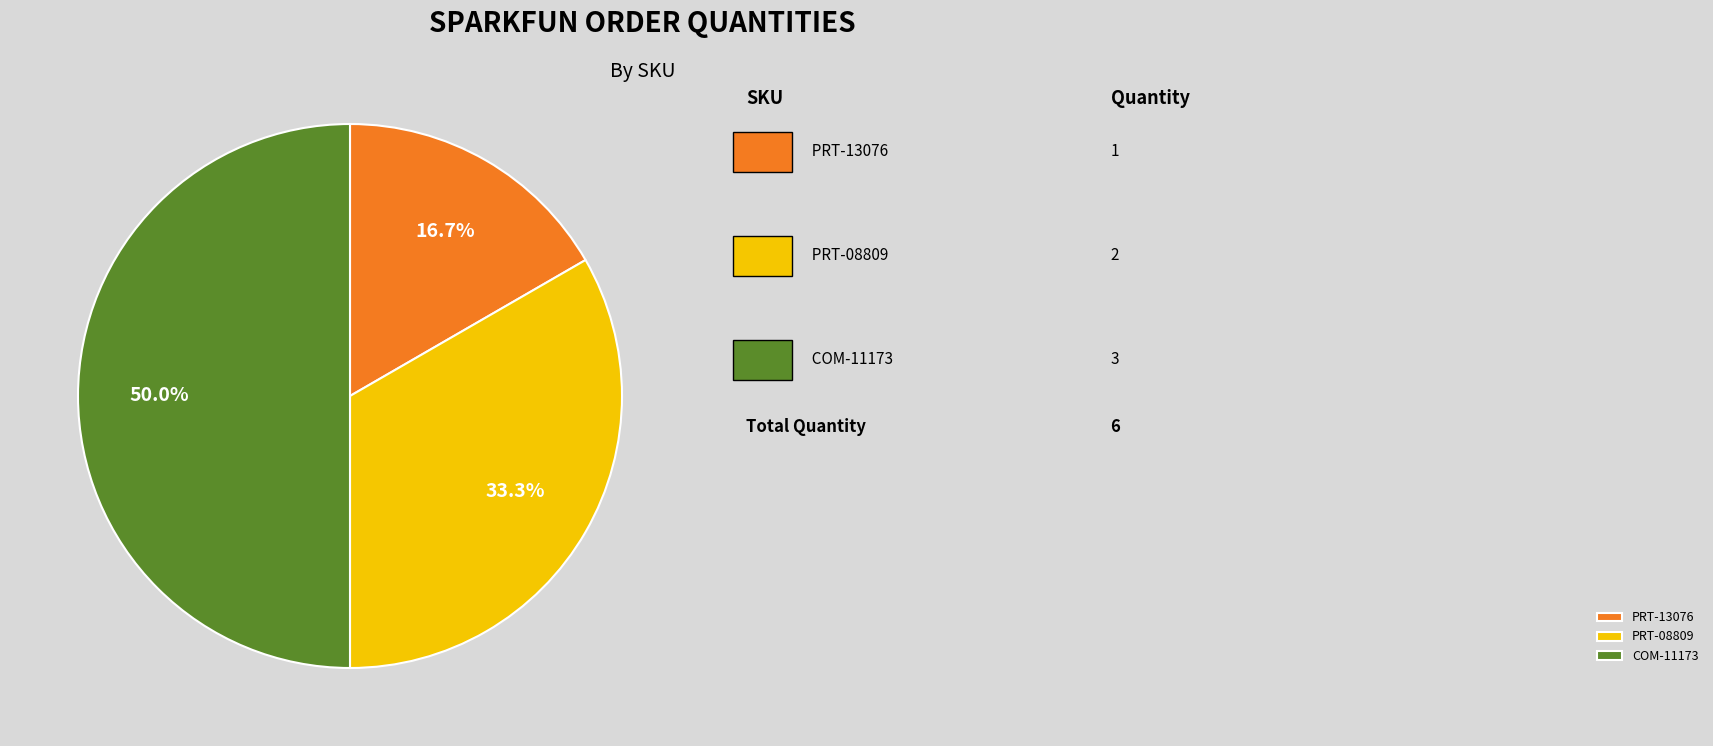

True or false: COM-11173 accounts for 50% of the total.

True